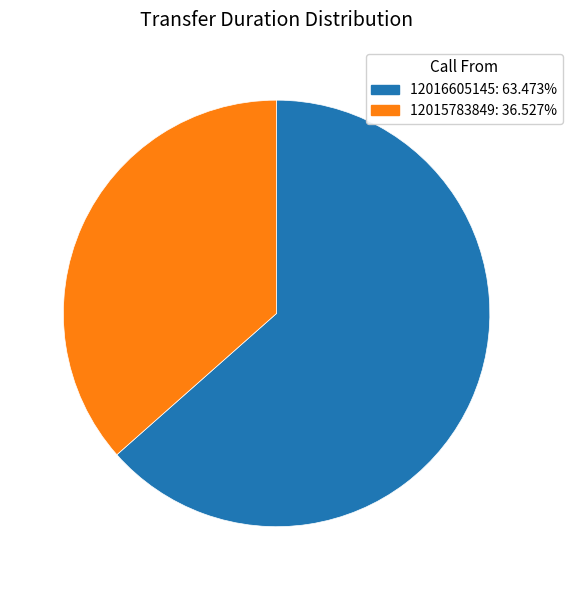

What is the largest slice in the pie chart?

12016605145